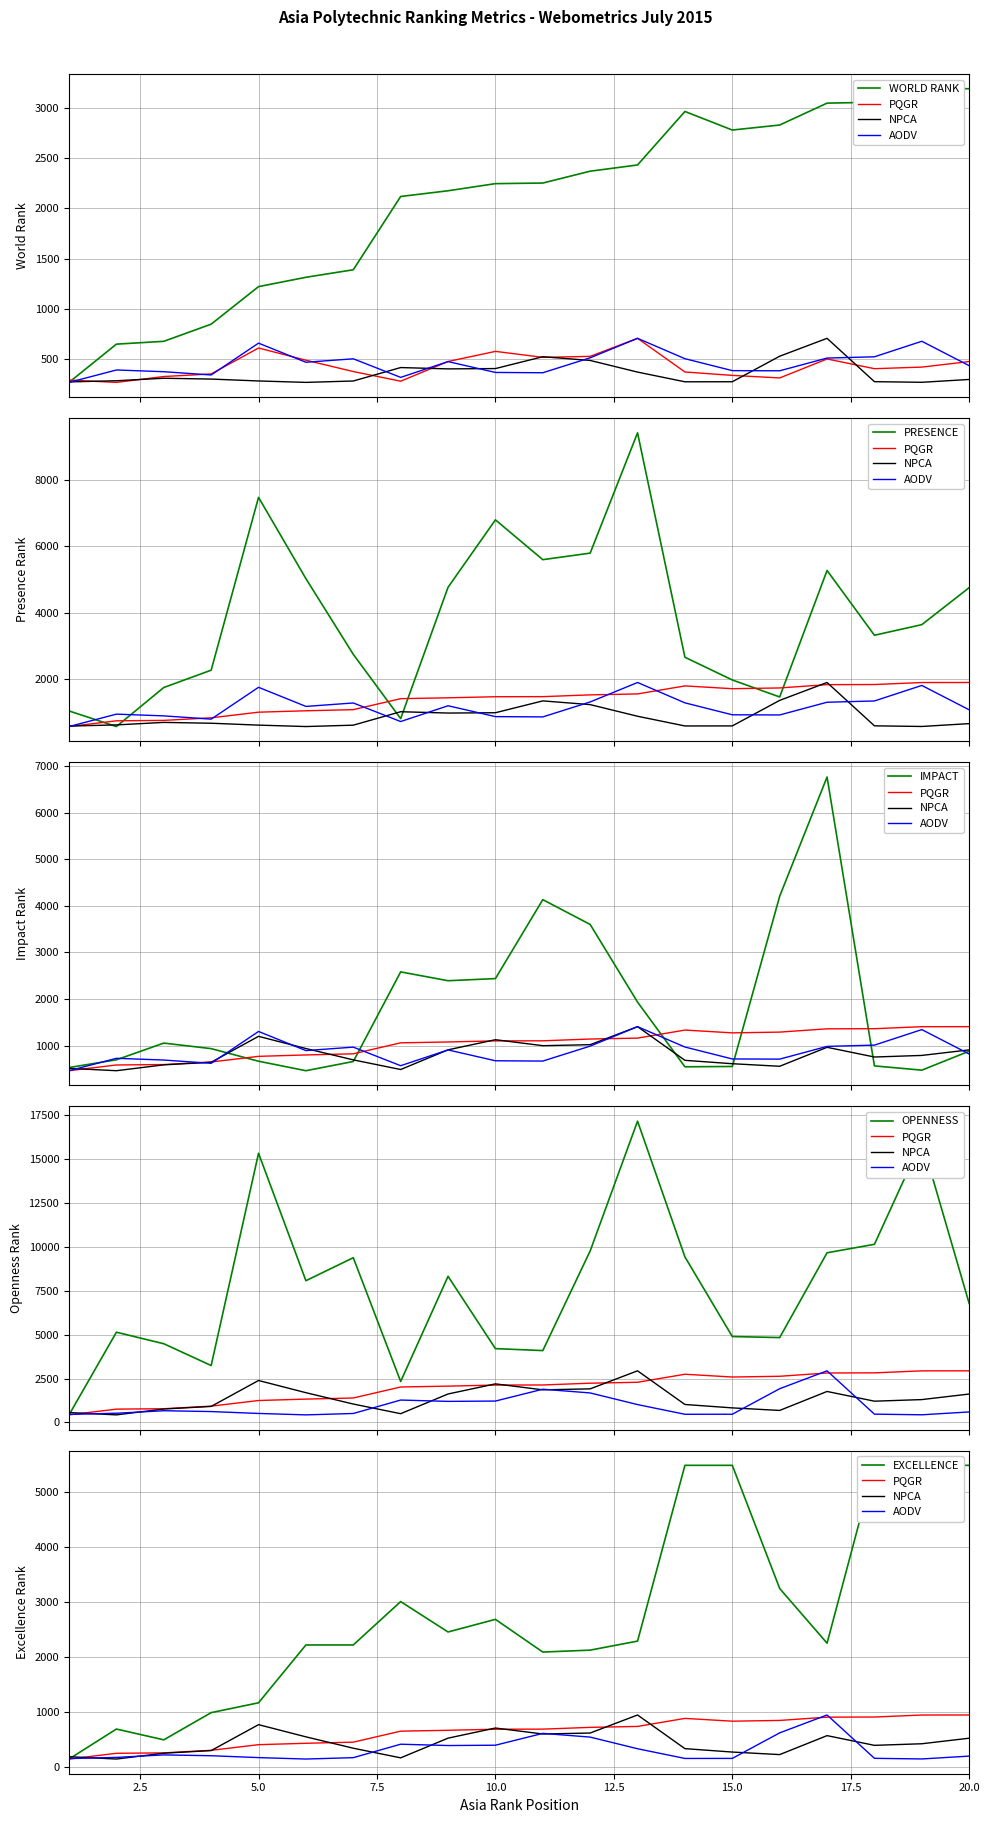

How many data points does each series have?

20